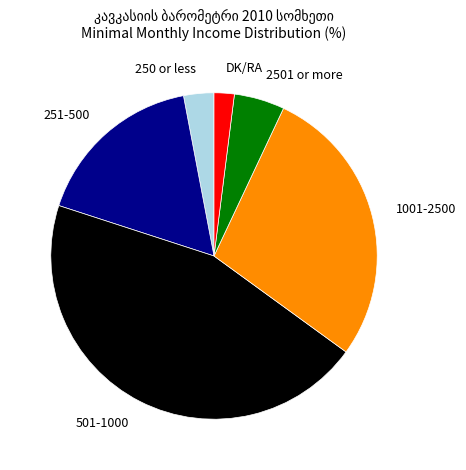

True or false: DK/RA accounts for 13% of the total.

False